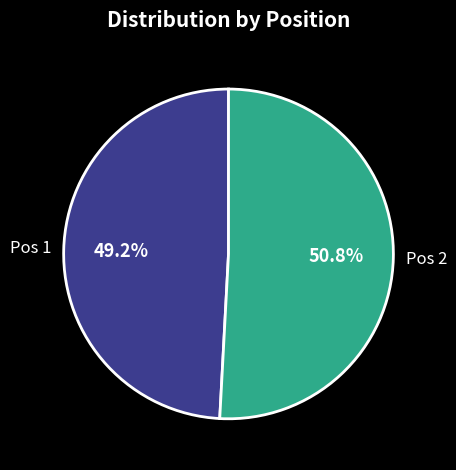

Is there any slice that represents more than half of the pie?

Yes